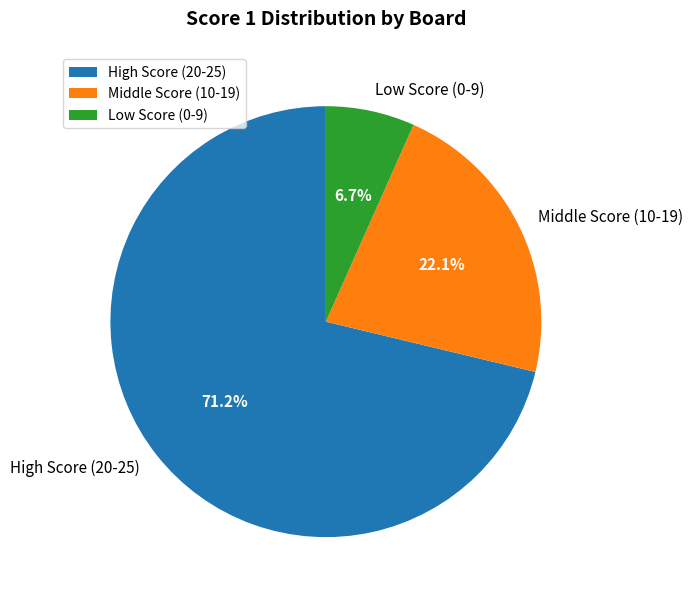

Rank the categories by value from lowest to highest.

Low Score (0-9), Middle Score (10-19), High Score (20-25)